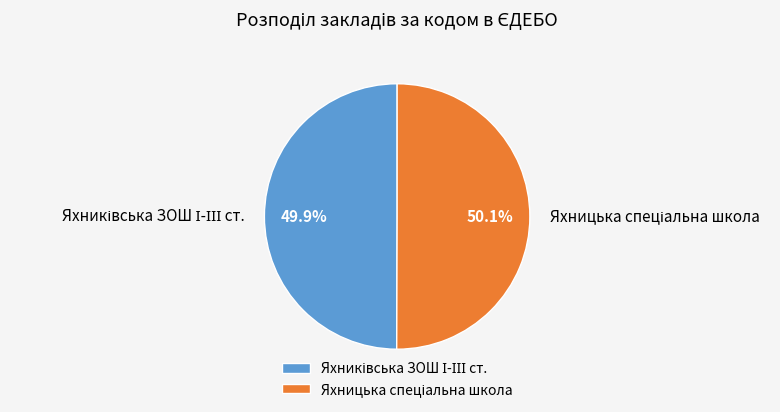

Does any single category account for the majority?

Yes